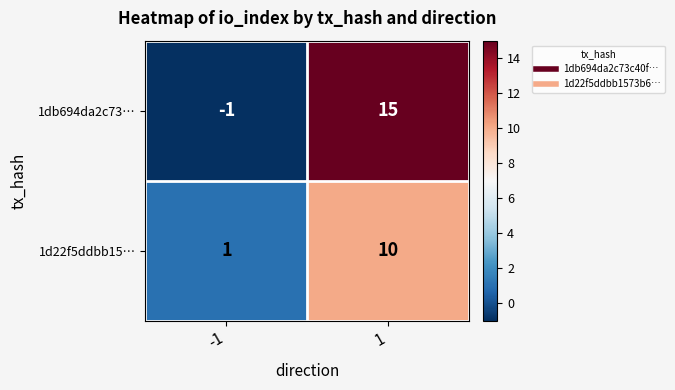

Between -1 and 1, which series saw the biggest shift?

1db694da2c73…